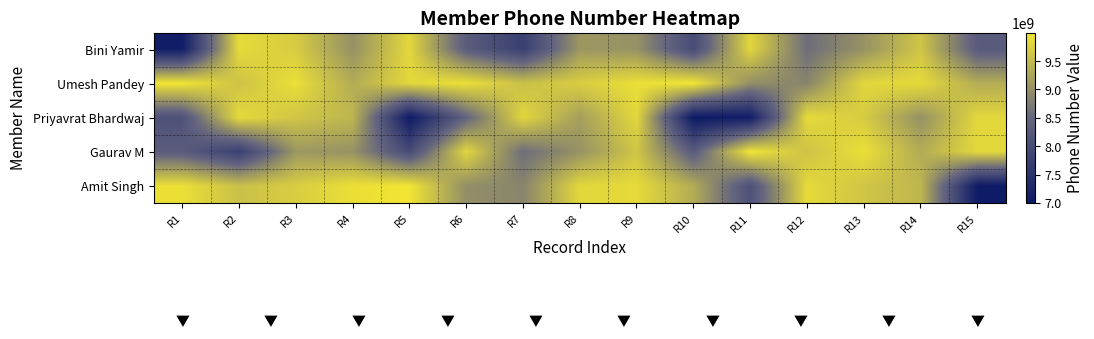

Which has a higher value, R10 or R4?

R4